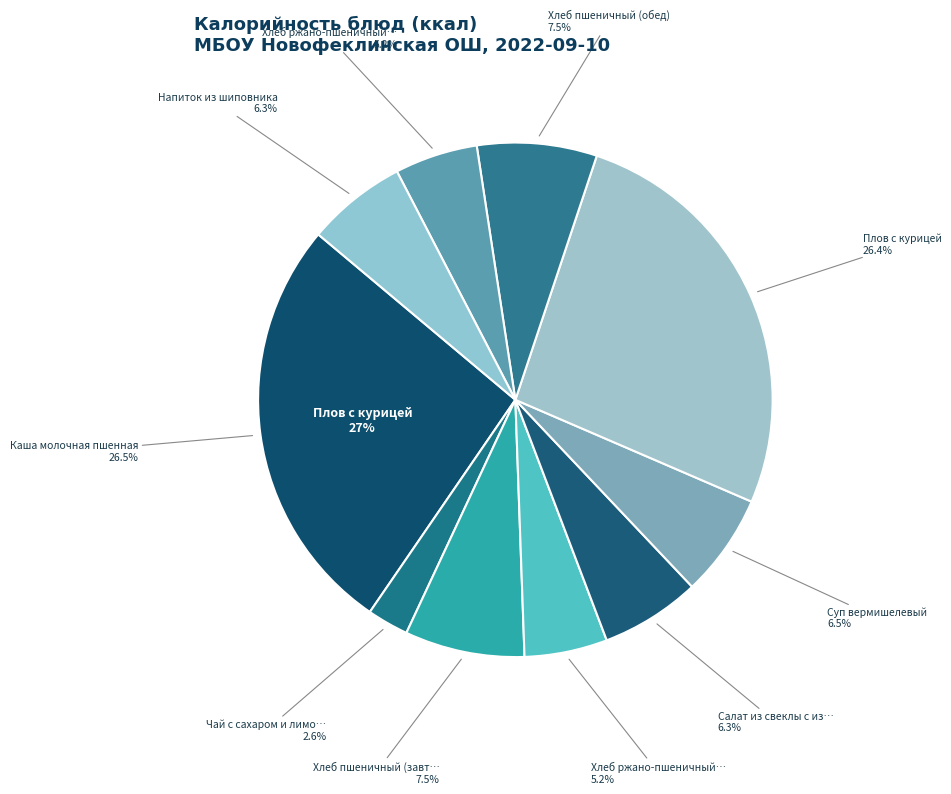

Combined, do Напиток из шиповника and Каша молочная пшенная account for over 50%?

No